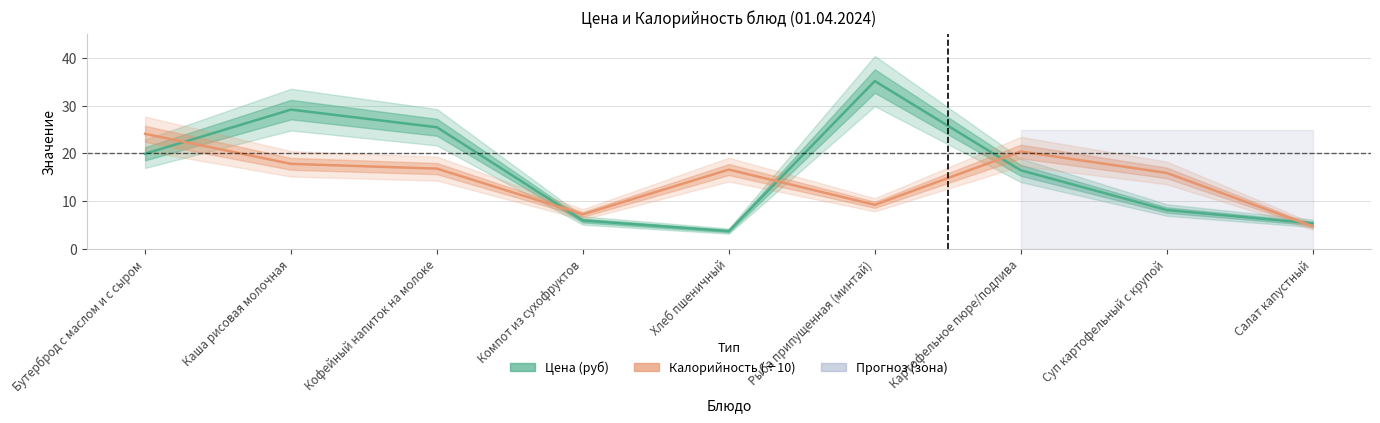

What is the maximum value for Калорийность (÷10)?

24.1